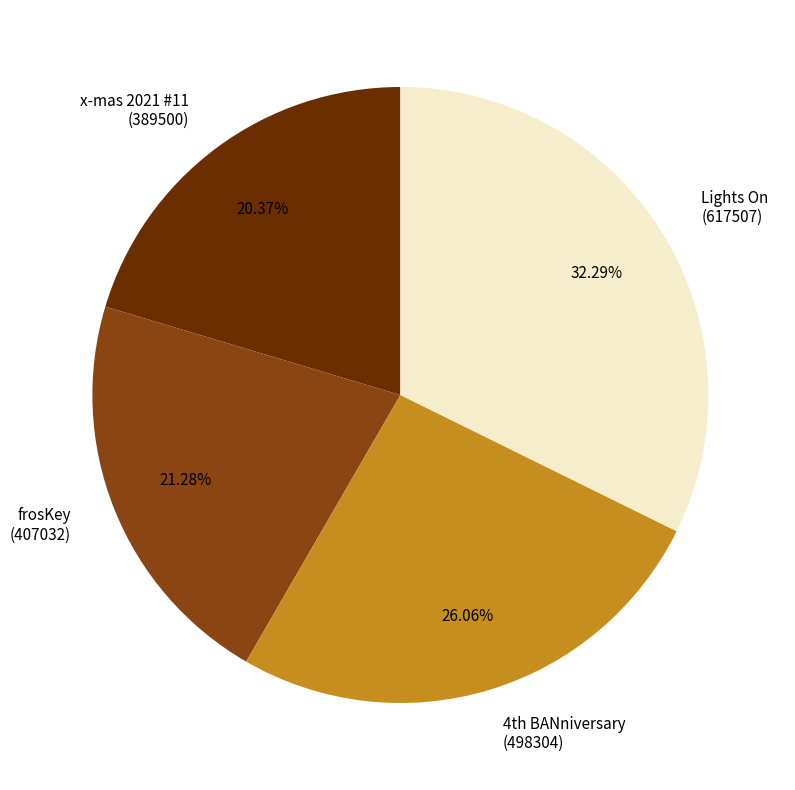

Is there any slice that represents more than half of the pie?

No